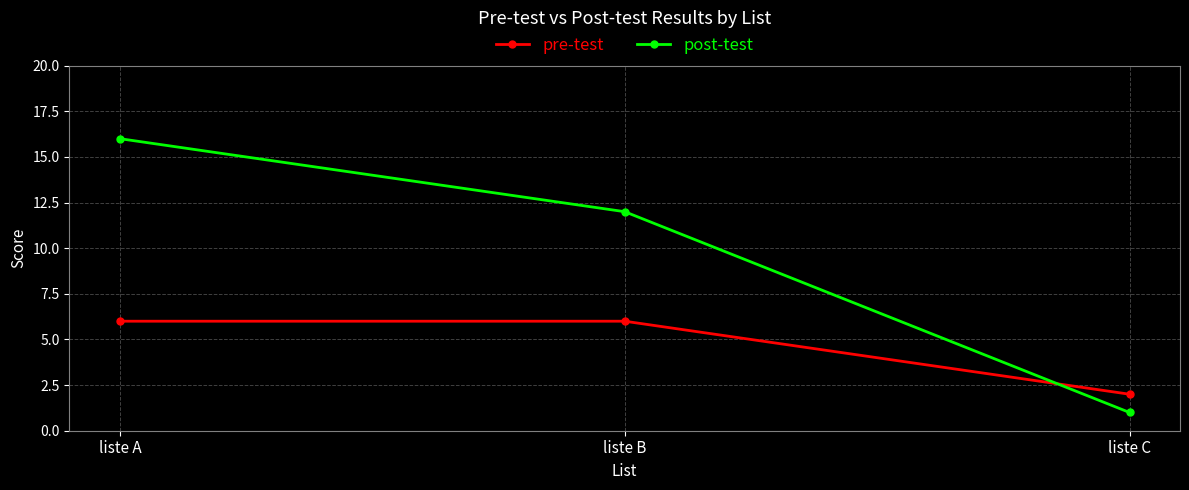

What is the sum of the post-test values at liste C and liste A?

17